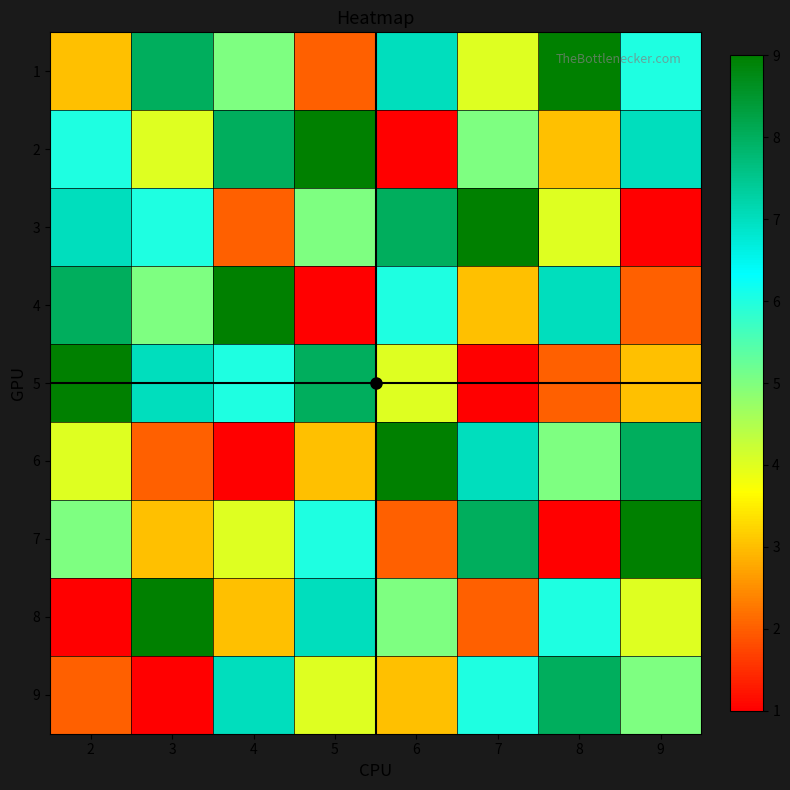

Which series has the widest spread of values?

2